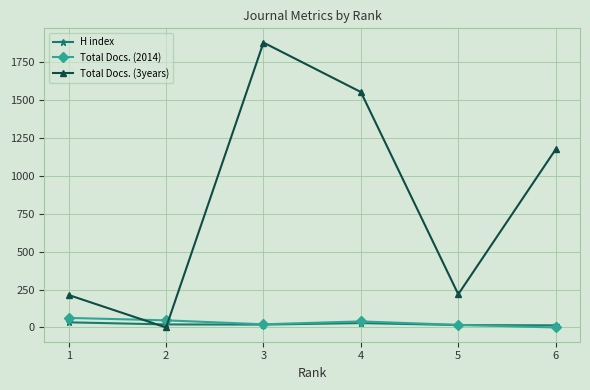

True or false: Total Docs. (3years) and Total Docs. (2014) cross at least once.

True